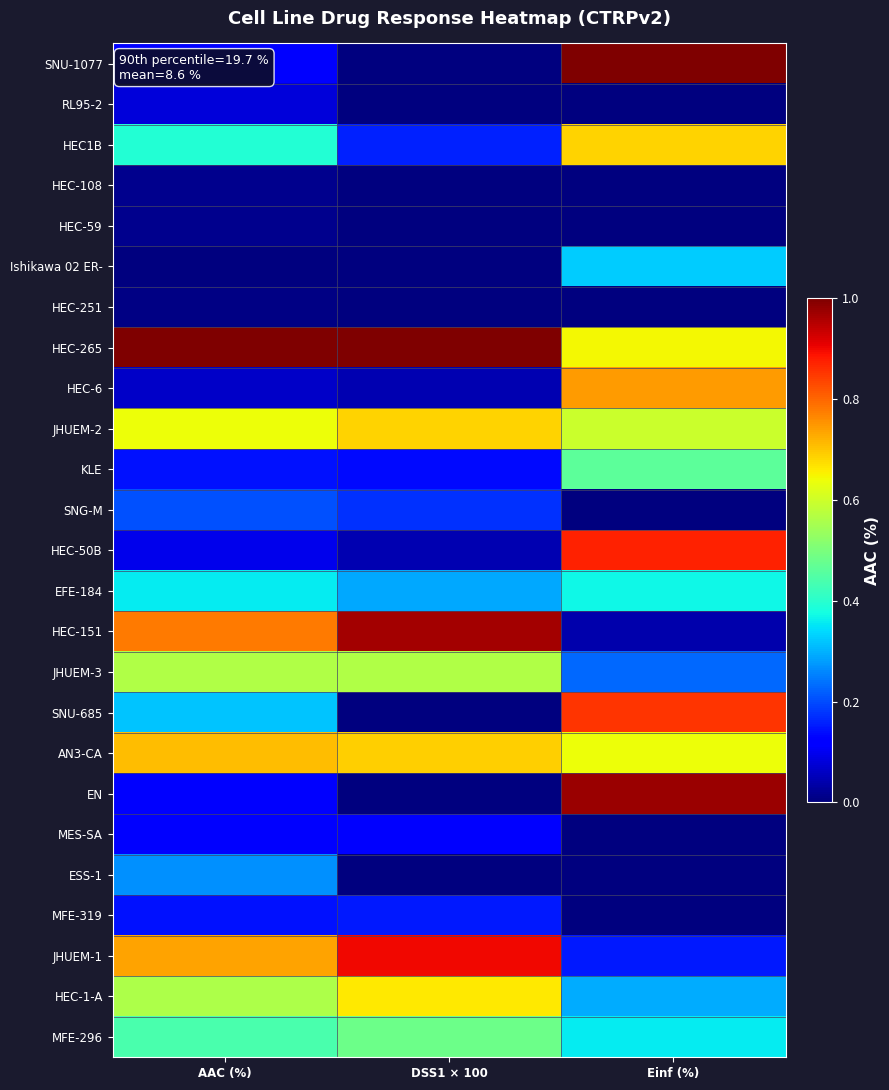

Rank the series at AAC (%) from highest to lowest value.

HEC-265, HEC-151, JHUEM-1, AN3-CA, JHUEM-2, JHUEM-3, HEC-1-A, MFE-296, HEC1B, EFE-184, SNU-685, ESS-1, SNG-M, MFE-319, KLE, MES-SA, EN, SNU-1077, HEC-50B, RL95-2, HEC-6, HEC-59, HEC-108, HEC-251, Ishikawa 02 ER-